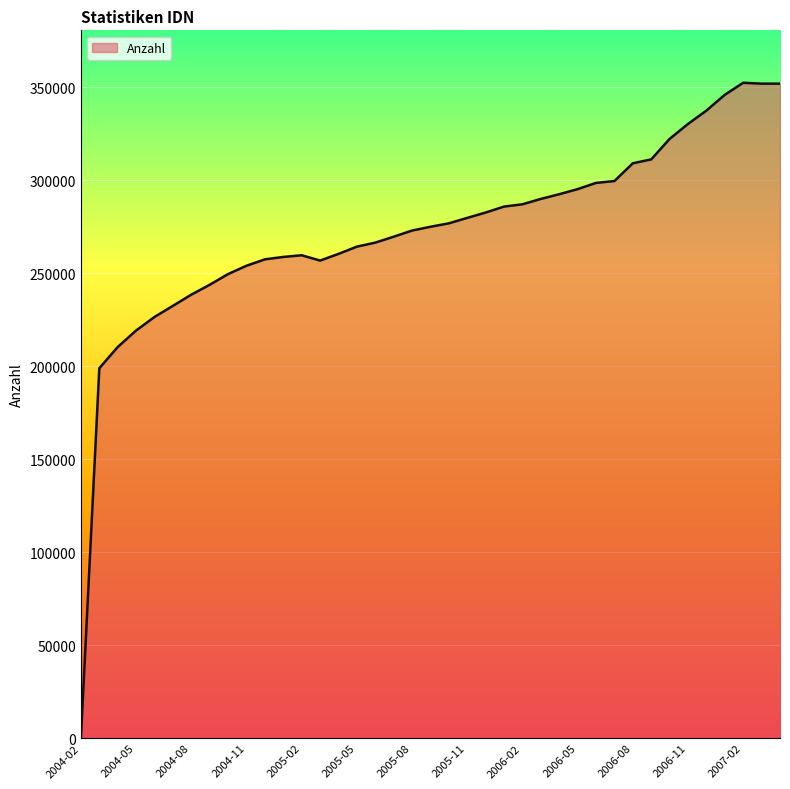

What is the difference between the maximum and minimum values?

352249